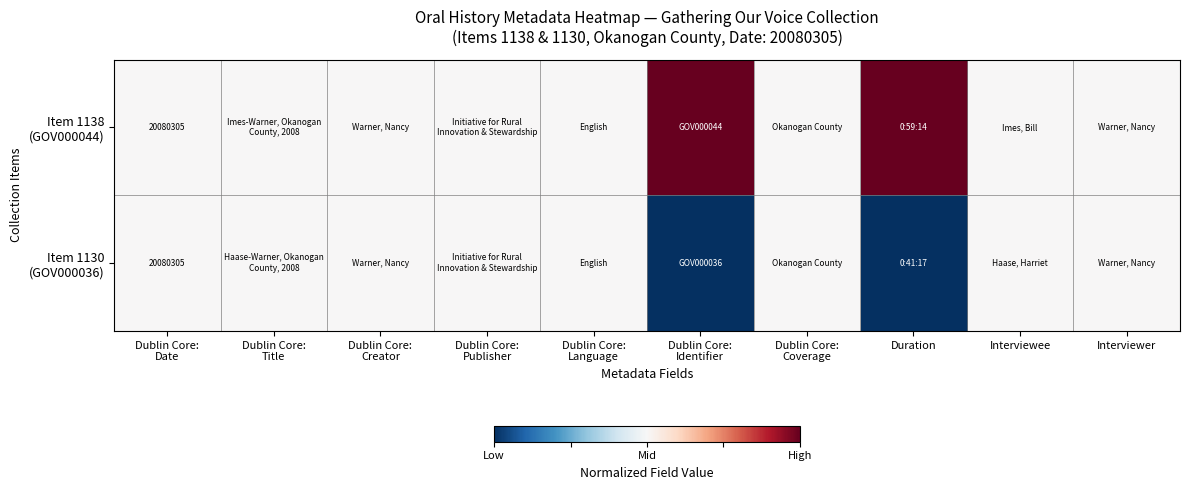

Is it true that Item 1130 (GOV000036) equals 0 at Dublin Core: Title?

True